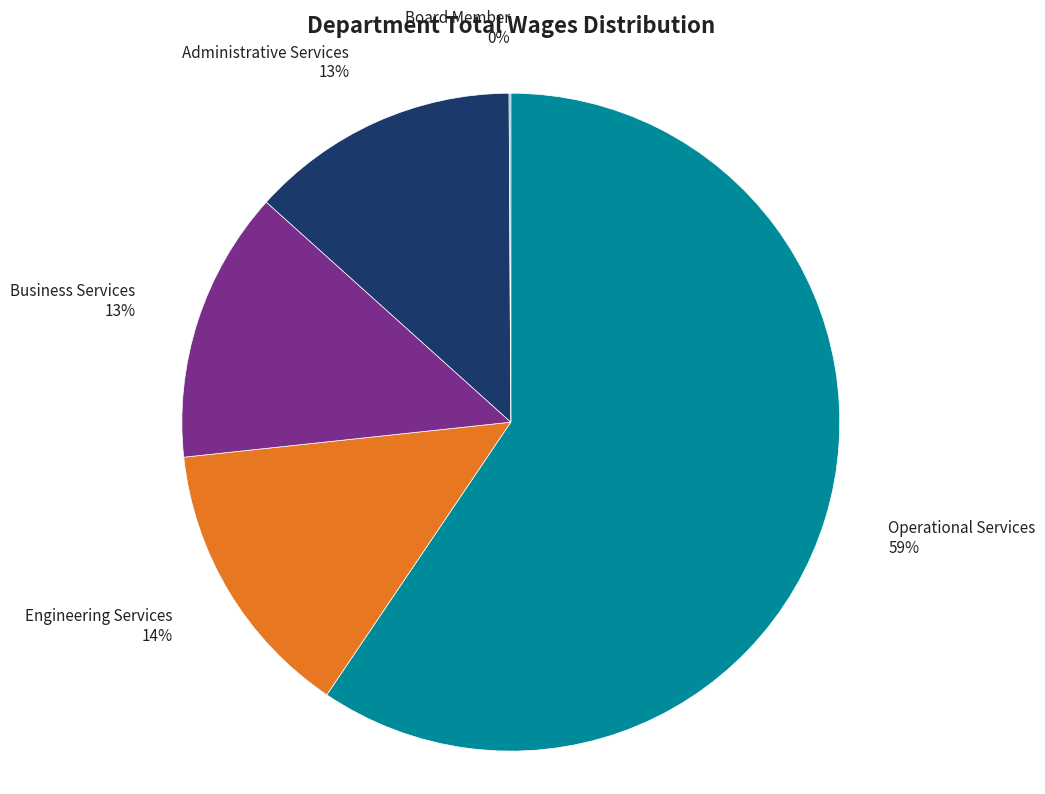

The Engineering Services slice represents 14% of the pie. True or false?

True